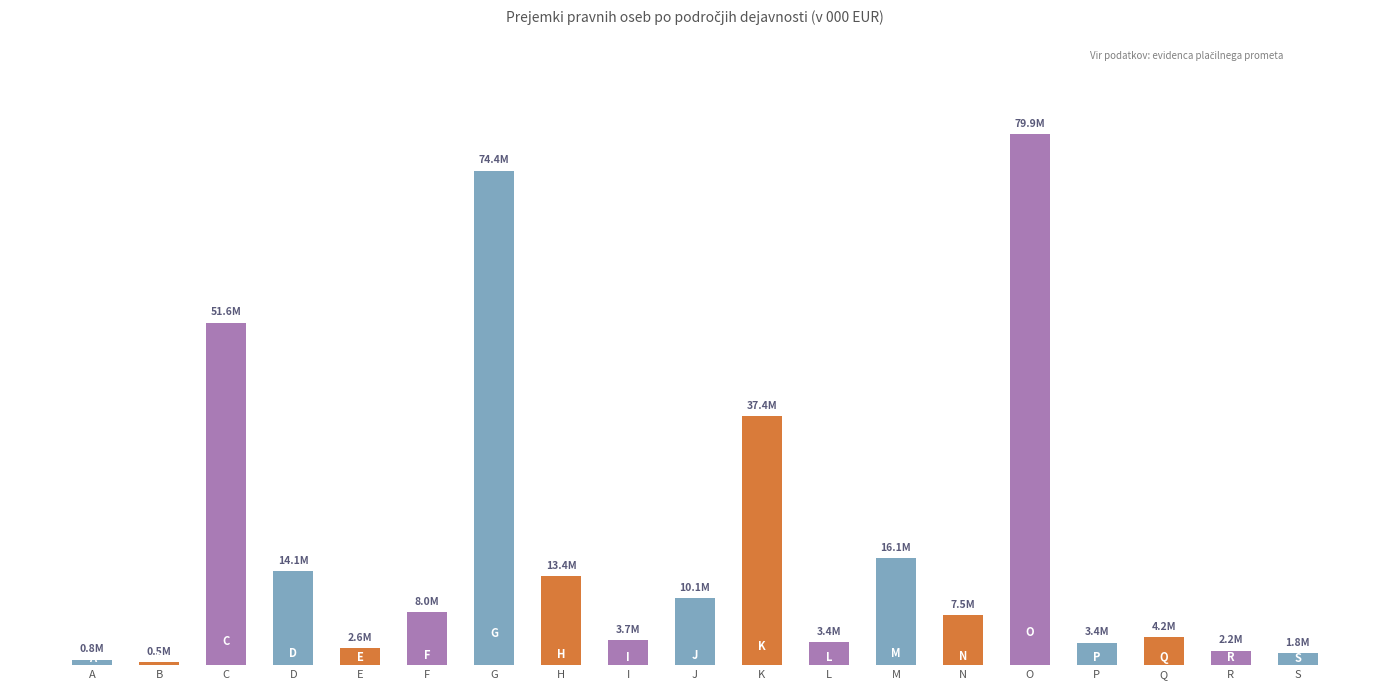

Does the chart contain stacked bars?

No